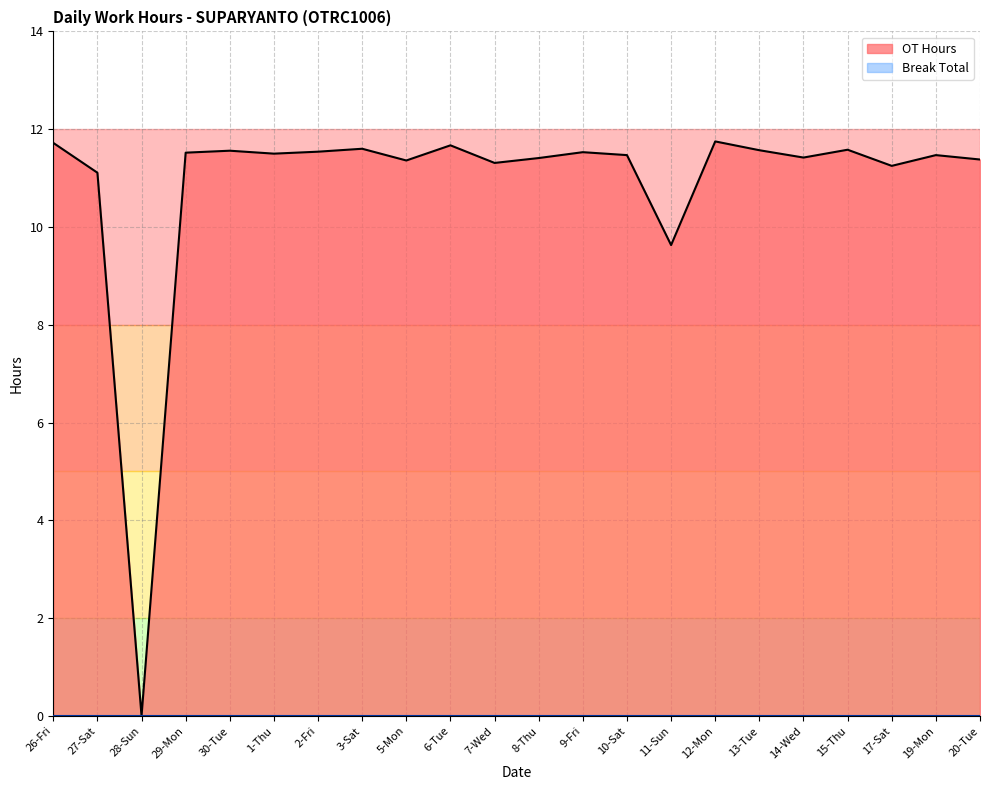

Rank the categories by value from highest to lowest.

12-Mon, 26-Fri, 6-Tue, 3-Sat, 15-Thu, 13-Tue, 30-Tue, 2-Fri, 9-Fri, 29-Mon, 1-Thu, 10-Sat, 19-Mon, 14-Wed, 8-Thu, 20-Tue, 5-Mon, 7-Wed, 17-Sat, 27-Sat, 11-Sun, 28-Sun